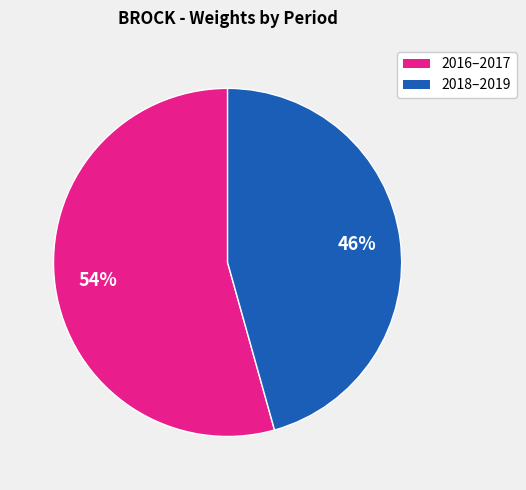

Is there a majority slice in this chart?

Yes